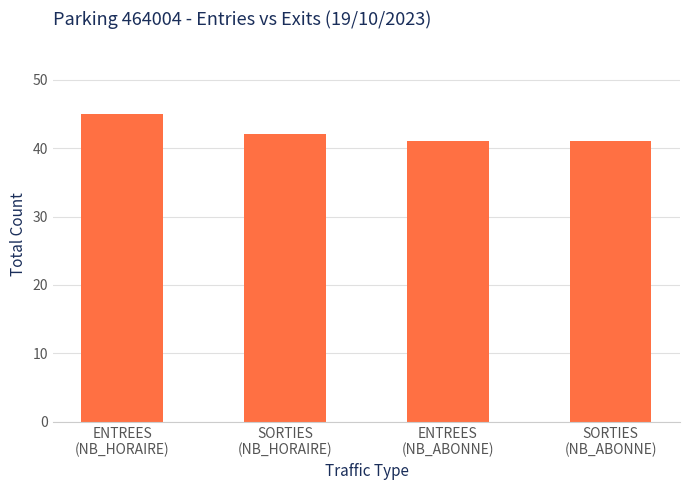

What is the ratio of the value at ENTREES
(NB_HORAIRE) to the value at SORTIES
(NB_ABONNE)?

1.1